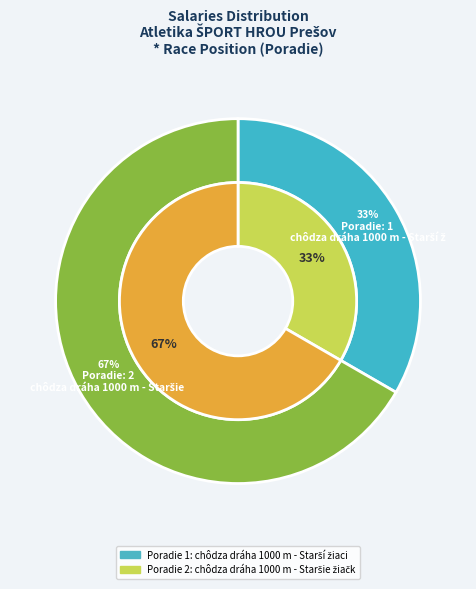

True or false: chôdza dráha 1000 m - Staršie žiačky accounts for 67% of the total.

True